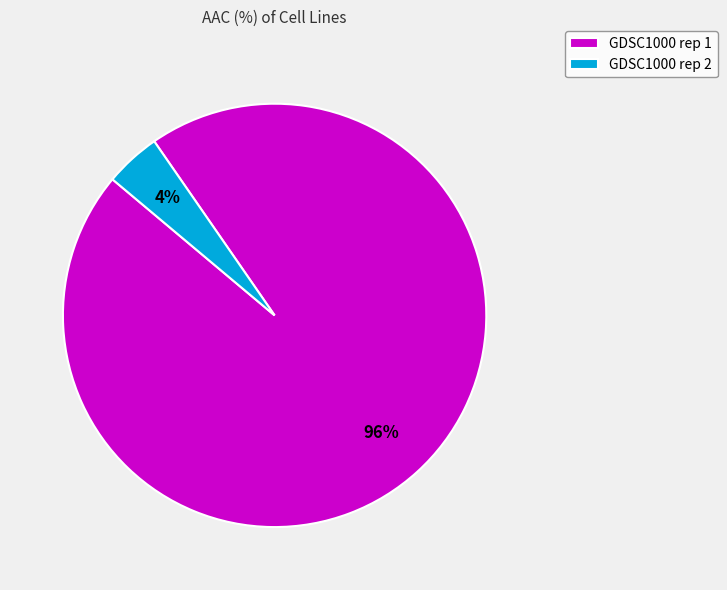

What percentage is the GDSC1000 rep 2 slice, to the nearest percent?

4%